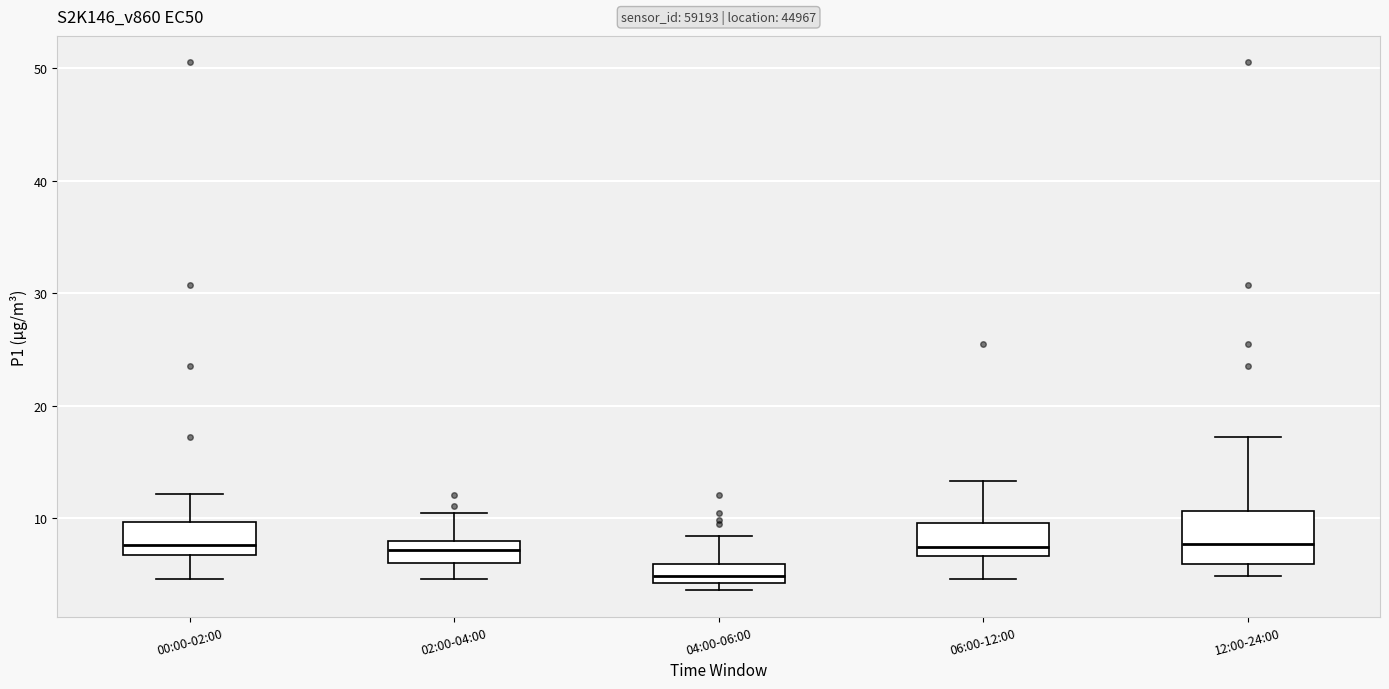

Where does the upper whisker of the box for 12:00-24:00 end on the y-axis? The values are not printed on the chart, so give them approximately, as read against the axis.

17